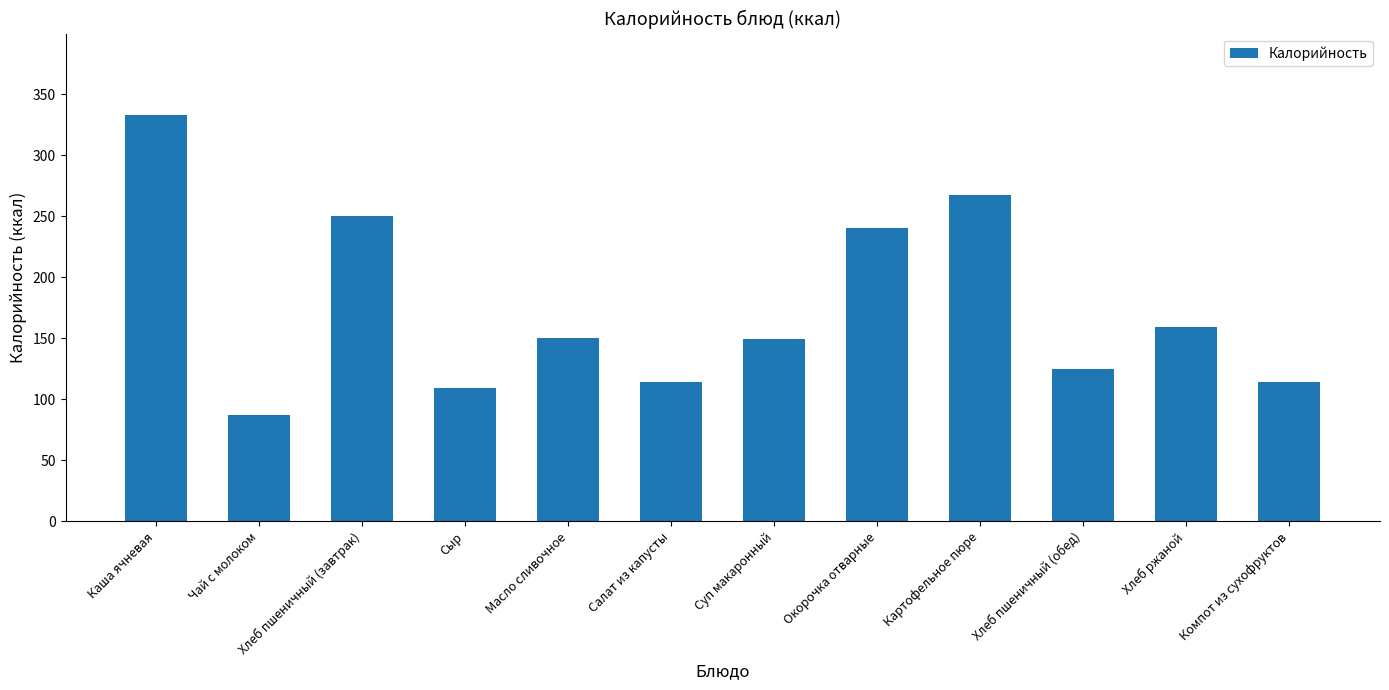

The chart shows a value of 150 at Масло сливочное. True or false?

True